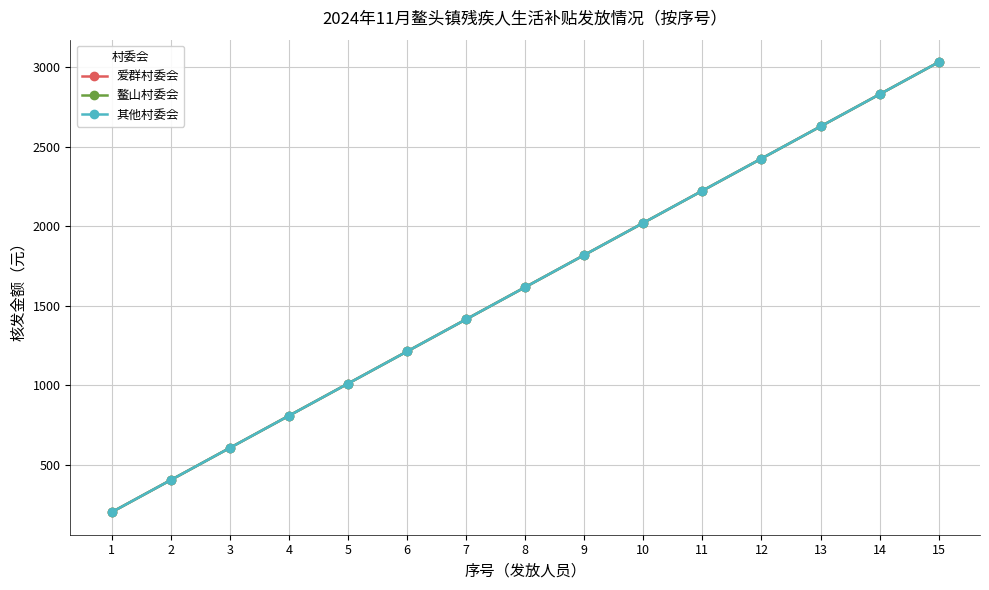

Is this an area chart (filled region under the line)?

No